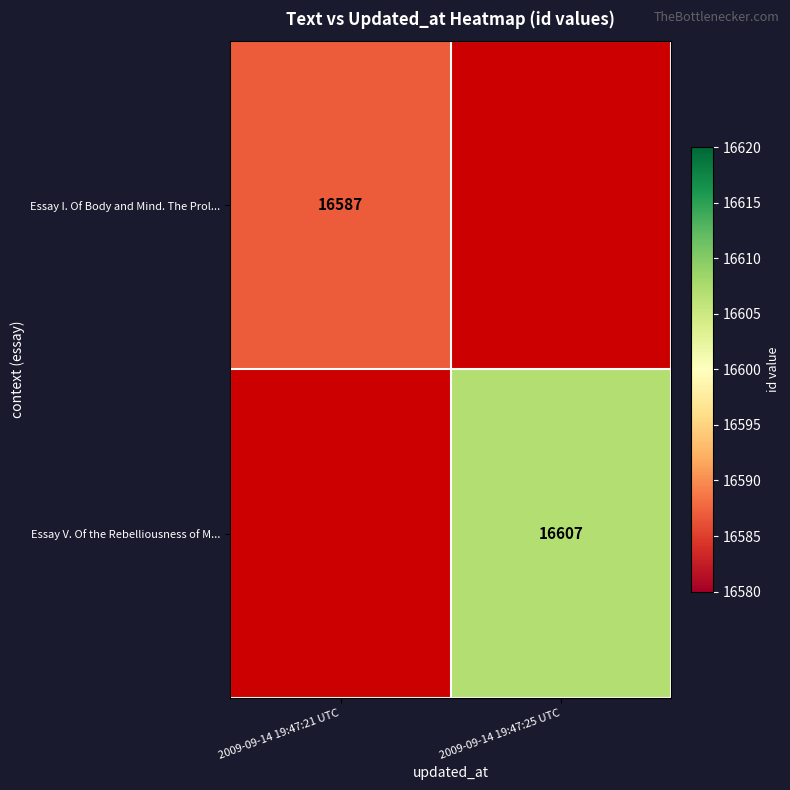

True or false: Essay I. Of Body and Mind. The Prol... has a value of 28599 at 2009-09-14 19:47:21 UTC.

False